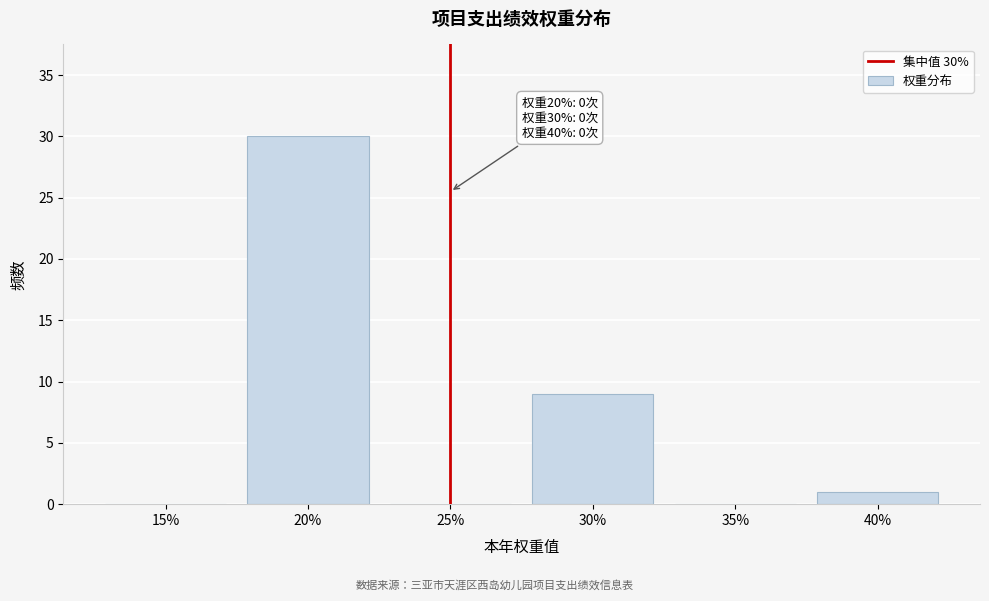

Reading left to right, extract all data points from this chart.

15%=0	20%=30	25%=0	30%=9	35%=0	40%=1